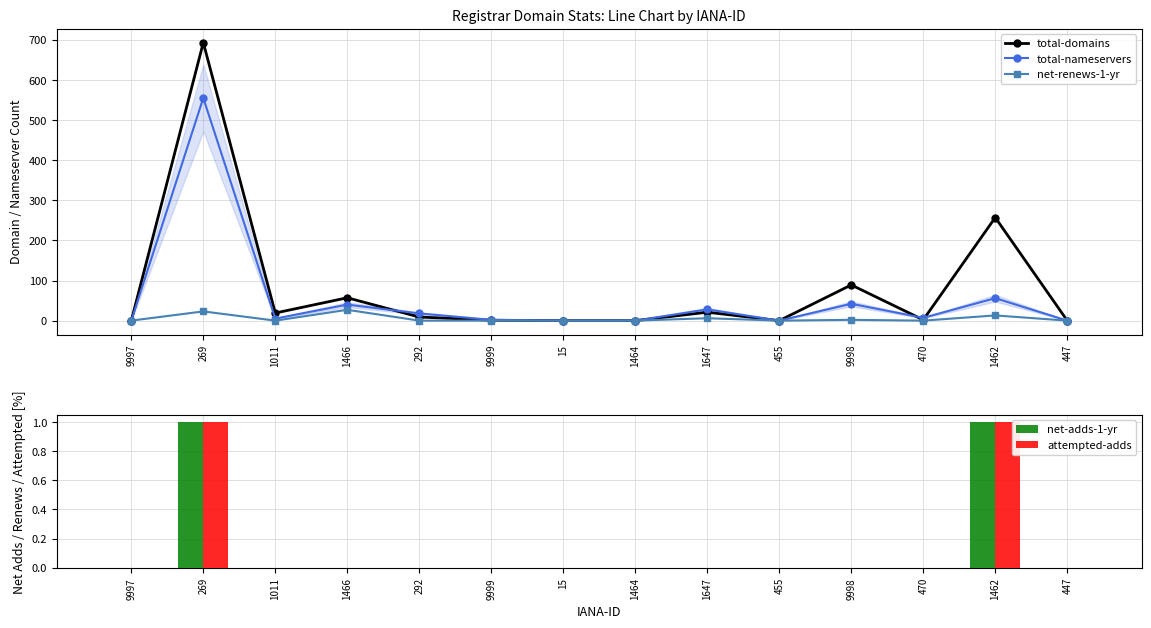

Between 9999 and 1462, which series saw the biggest shift?

total-domains